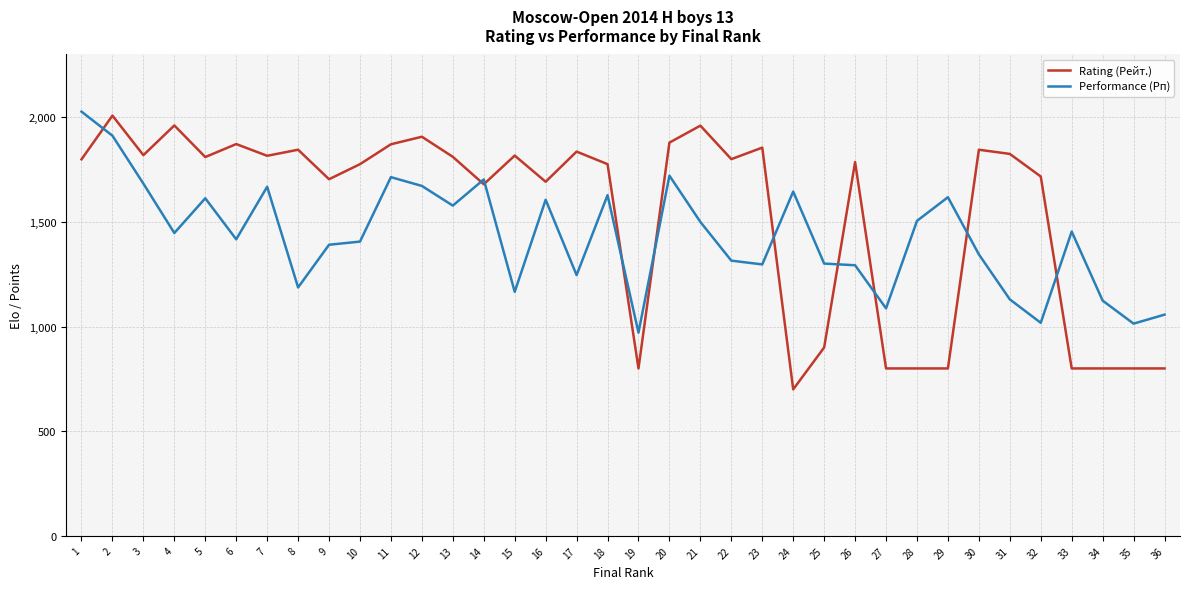

What is the difference between the maximum and minimum values in the Performance (Рп) series?

1056